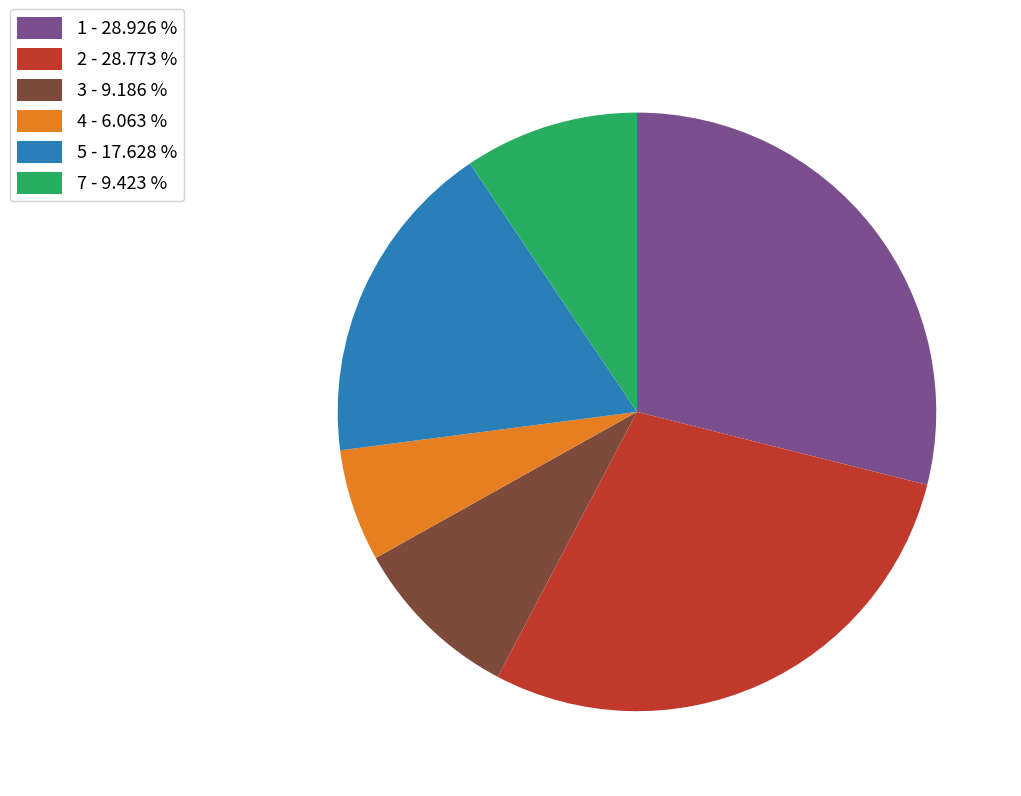

Is 2 - 28.773 % the majority of the pie?

No